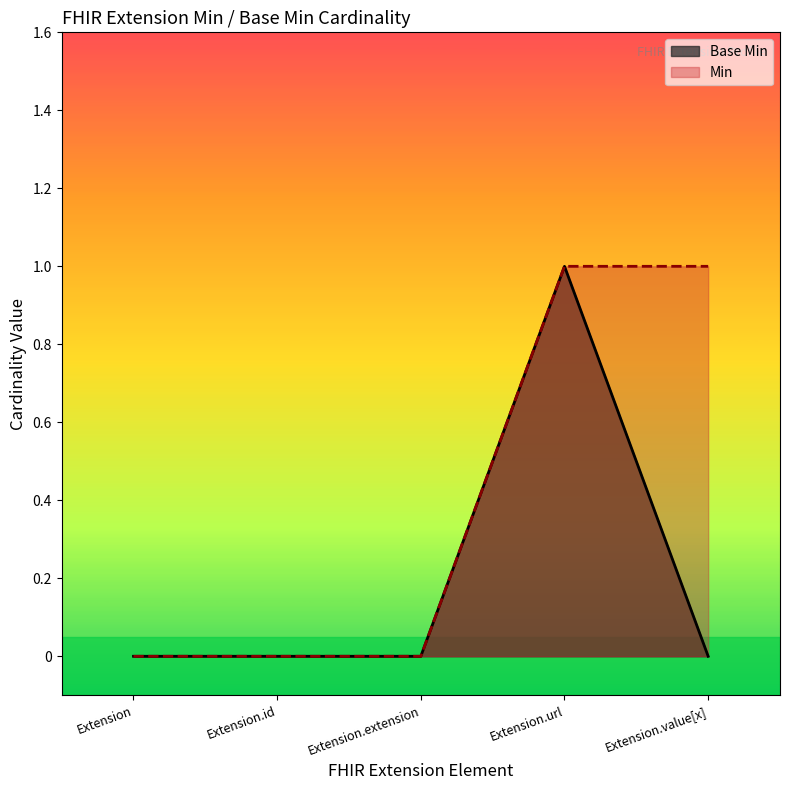

Reading left to right, extract all data points from this chart.

Extension=0	Extension.id=0	Extension.extension=0	Extension.url=1	Extension.value[x]=0